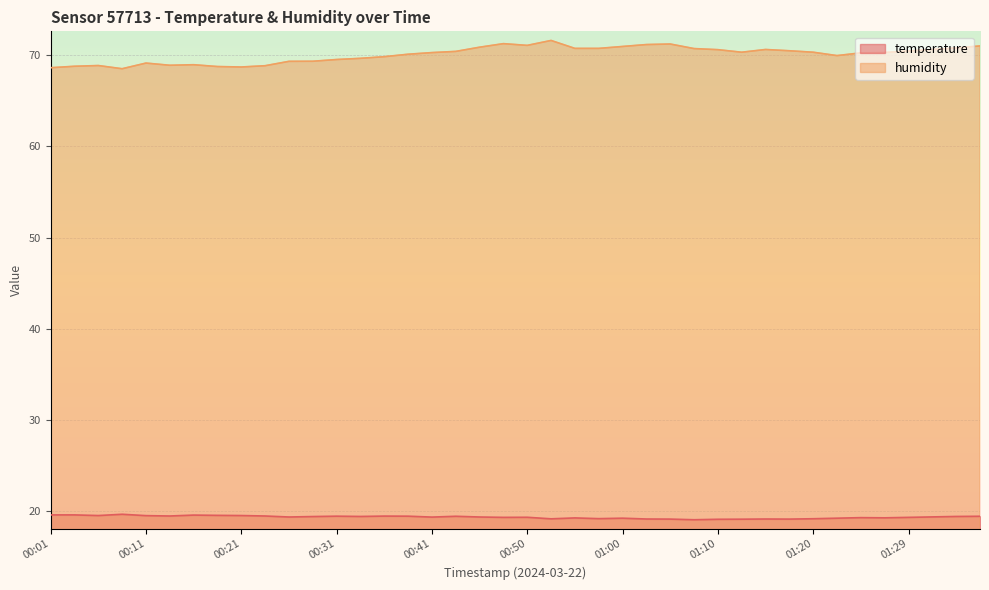

Where does the humidity series first go above 70?

00:38